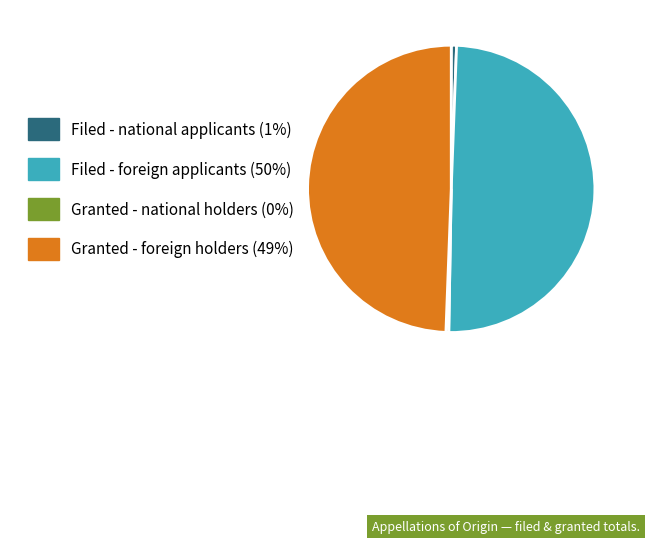

Does any single category account for the majority?

No